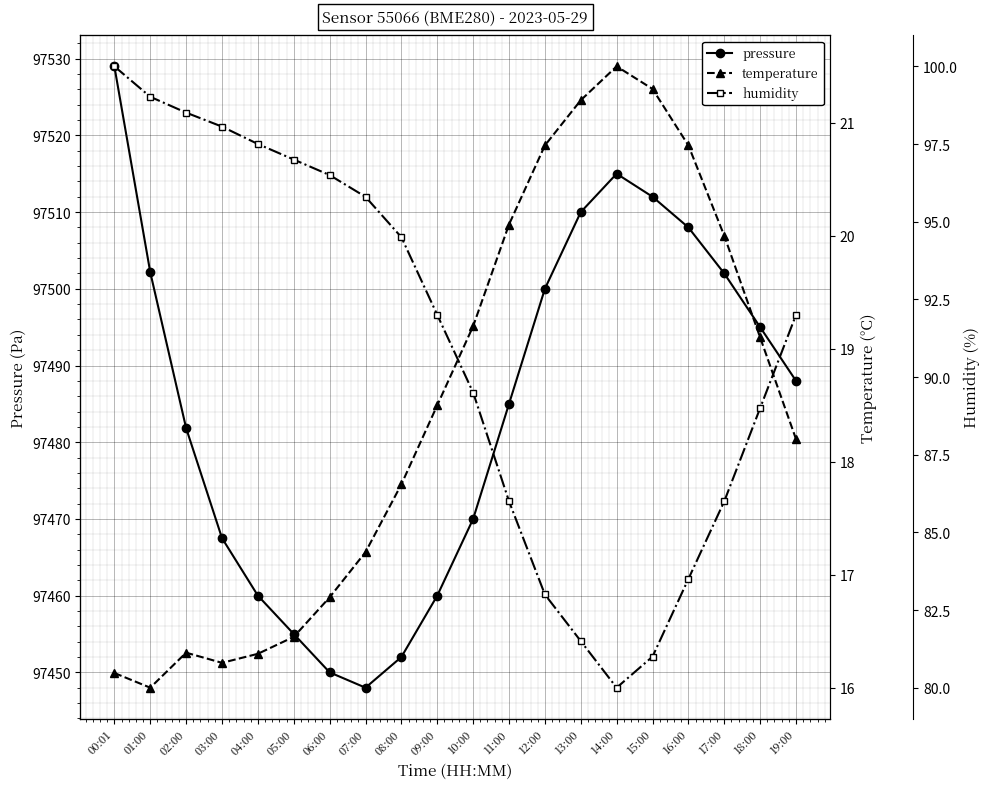

Is it true that pressure equals 97448.0 at 07:00?

True